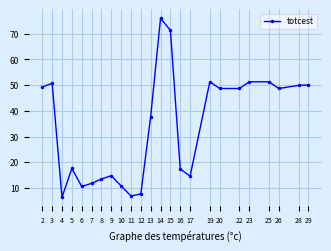

How many lines are shown in the chart?

1